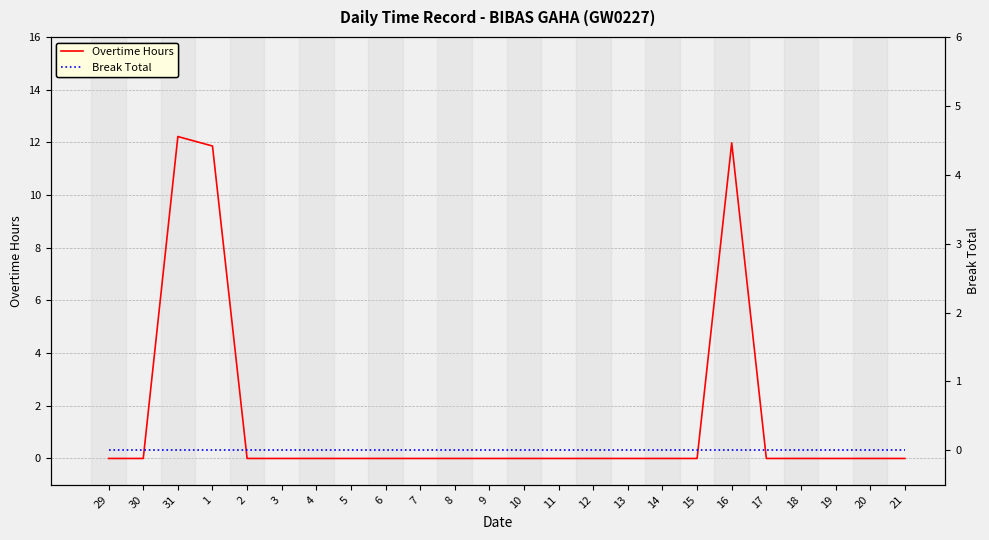

Which series has the largest range (max minus min)?

Overtime Hours